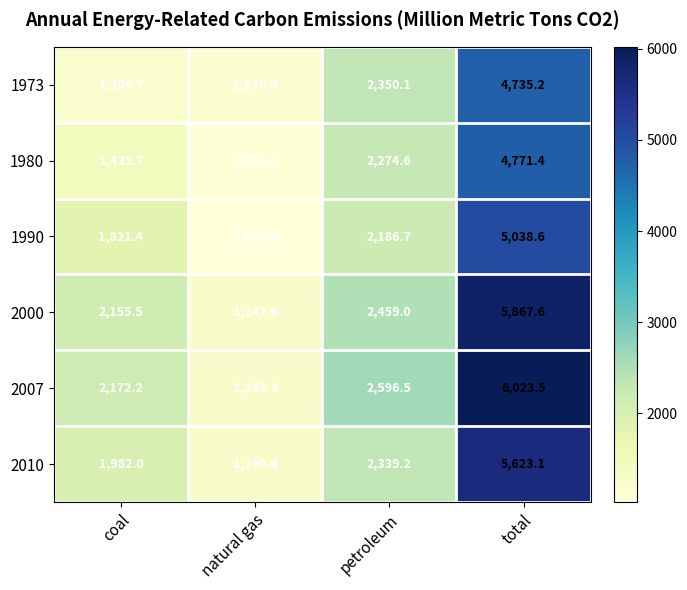

What is the sum of all 1973 values?

9470.4